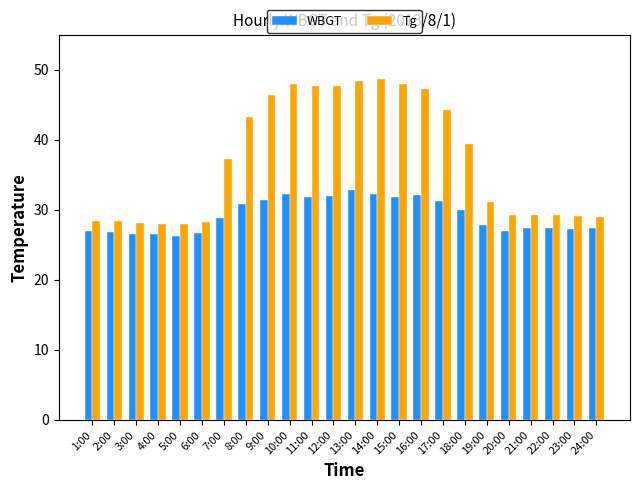

What is the greatest value displayed?

48.6